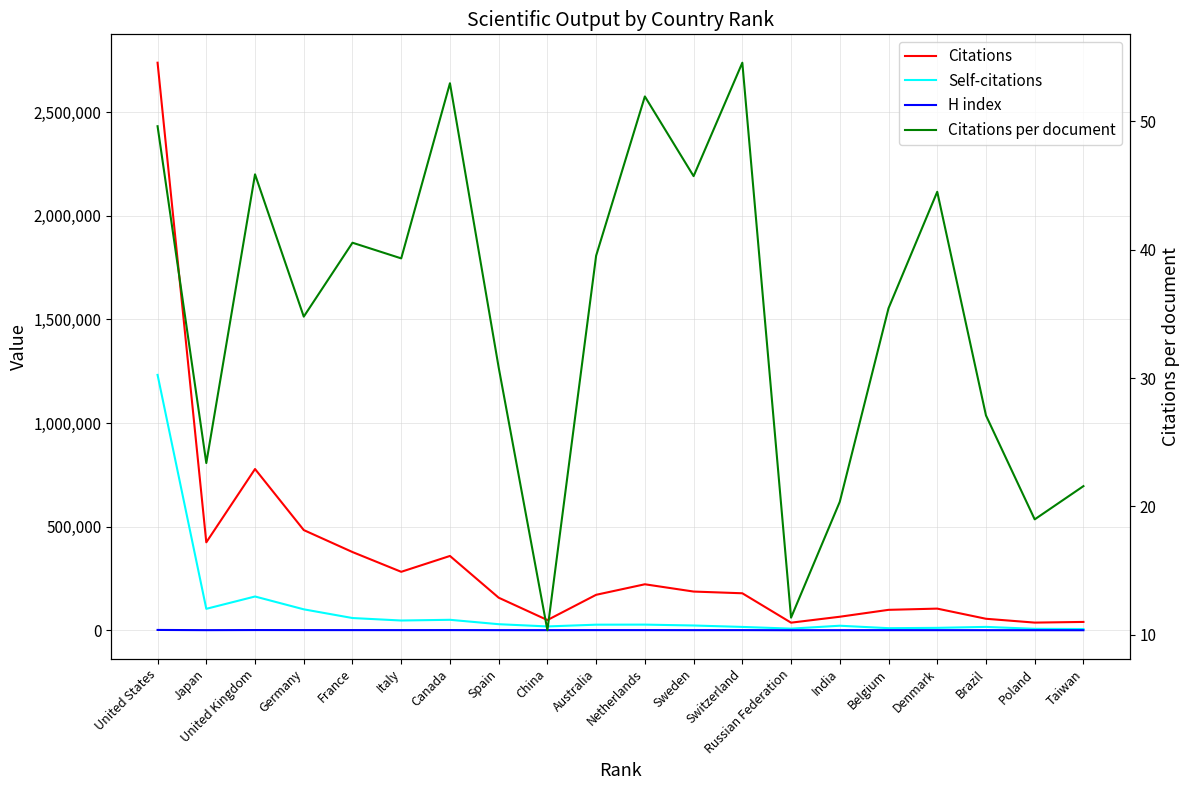

Reading left to right, extract all data points from this chart.

Citations: 2737883.0	424344.0	777932.0	483439.0	377435.0	282128.0	358592.0	157225.0	49349.0	171193.0	221972.0	186862.0	178570.0	36792.0	65368.0	98643.0	104584.0	55580.0	37092.0	40328.0
Self-citations: 1231983.0	103602.0	162998.0	101145.0	59134.0	47192.0	50632.0	29395.0	18609.0	27086.0	27407.0	23119.0	16277.0	8075.0	22015.0	10229.0	11773.0	16426.0	7119.0	6061.0
H index: 1664.0	680.0	1180.0	960.0	893.0	849.0	966.0	701.0	663.0	828.0	824.0	668.0	745.0	342.0	508.0	667.0	605.0	486.0	450.0	360.0
Citations per document: 49.6	23.4	45.9	34.8	40.5	39.3	53.0	30.8	10.3	39.5	52.0	45.7	54.6	11.3	20.4	35.4	44.5	27.1	19.0	21.6